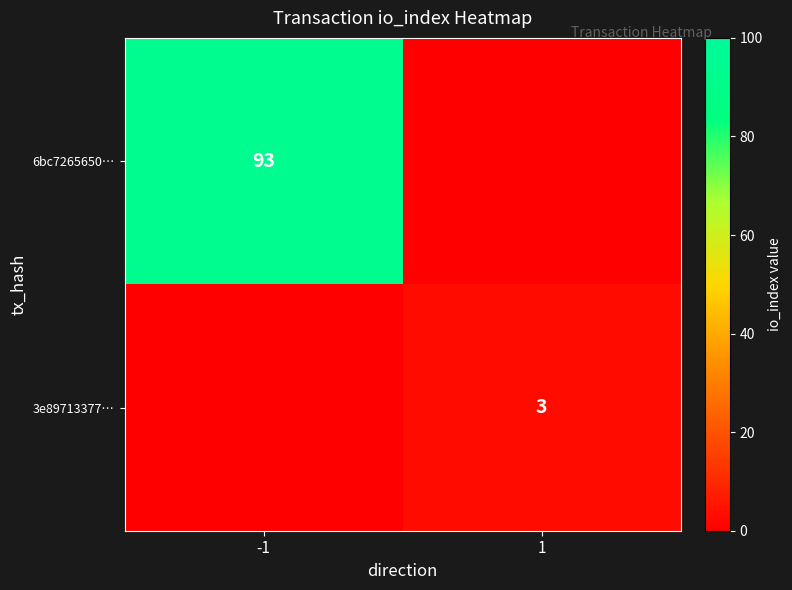

The value of 6bc7265650… at -1 is 93. True or false?

True